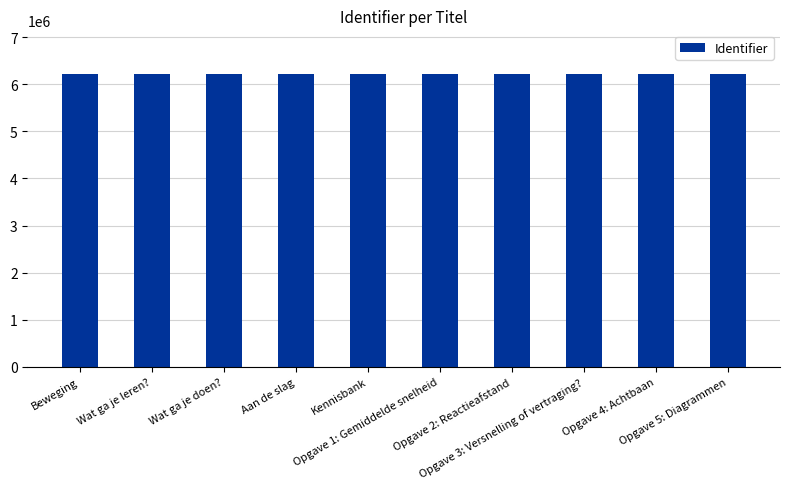

What is the label of the 8th bar from the left?

Opgave 3: Versnelling of vertraging?